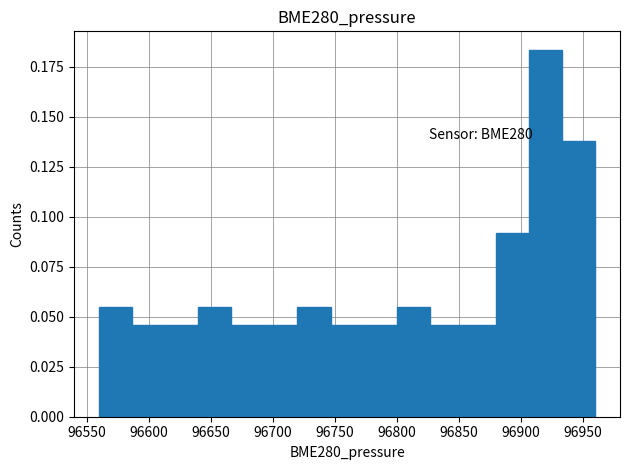

Which range on the x-axis has the tallest bar?

96905 to 96935